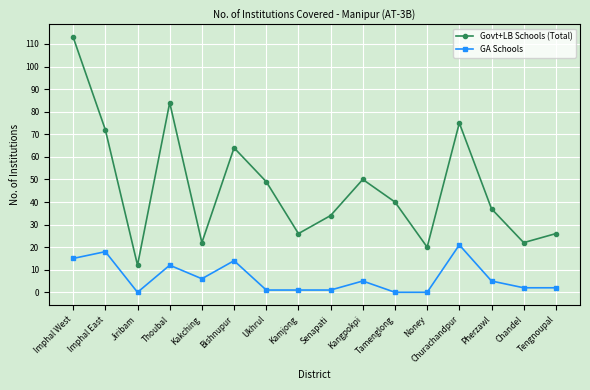

True or false: Govt+LB Schools (Total) and GA Schools cross at least once.

False